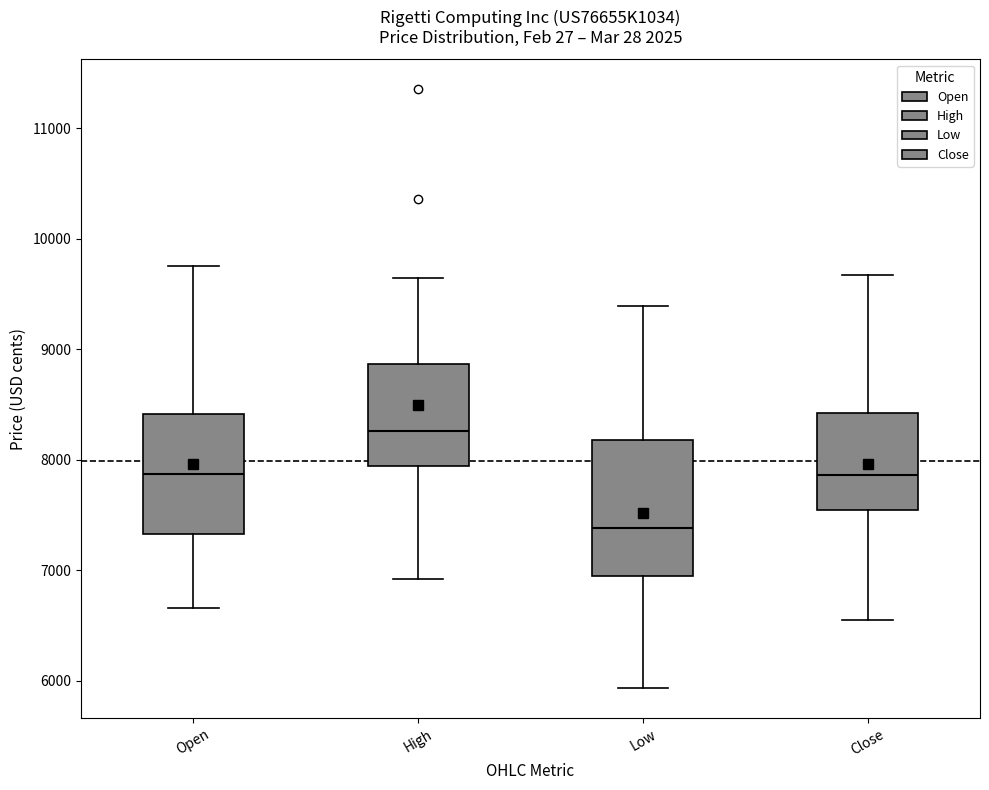

Which box's median line is the lowest?

Low